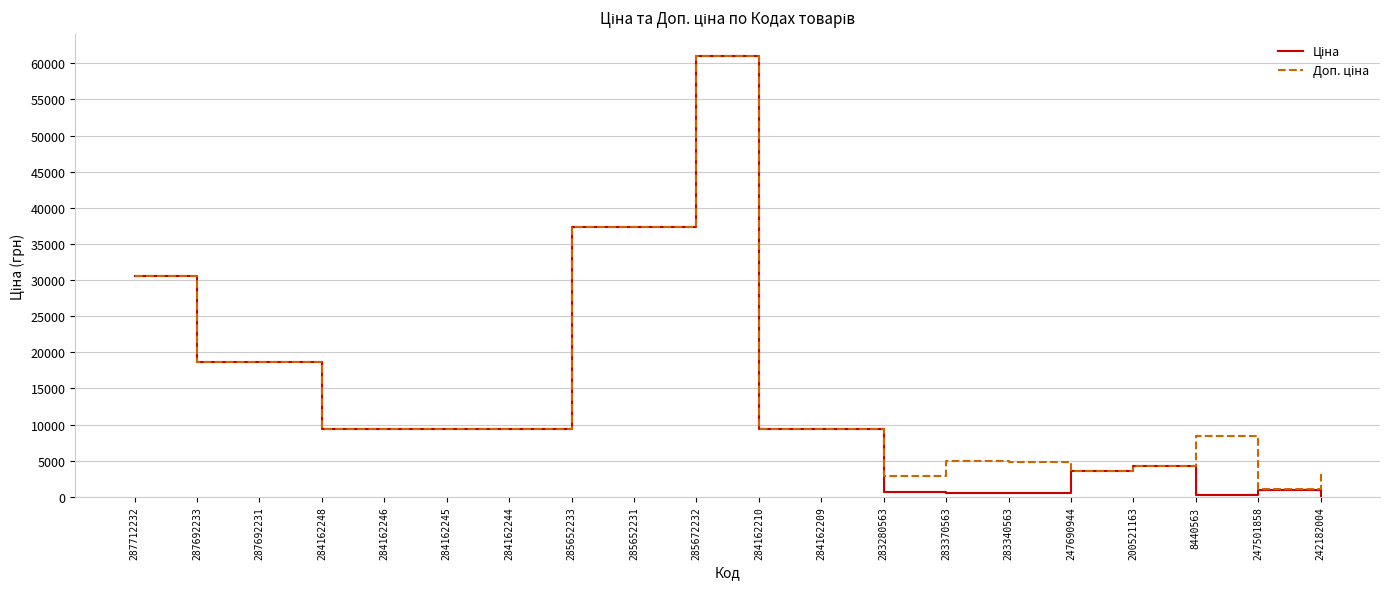

At which category is the sum across all series the highest?

285672232